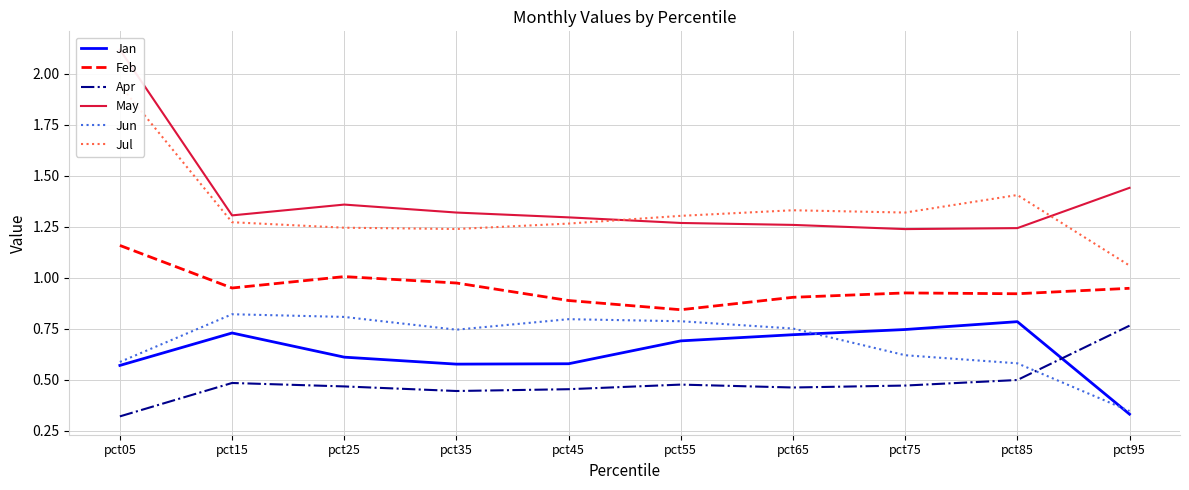

List the series in order of their peak value, highest first.

May, Jul, Feb, Jun, Jan, Apr